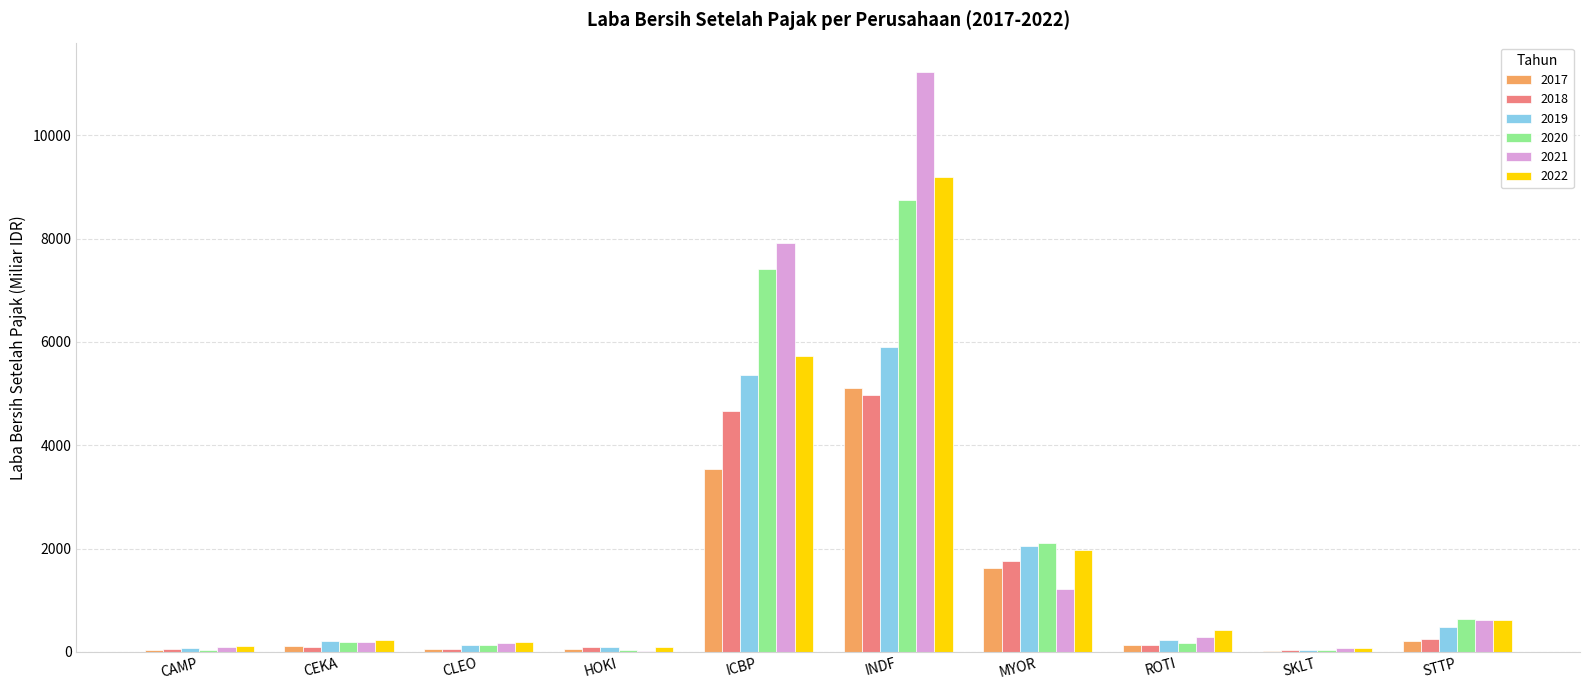

What is the greatest value displayed?

11229.7